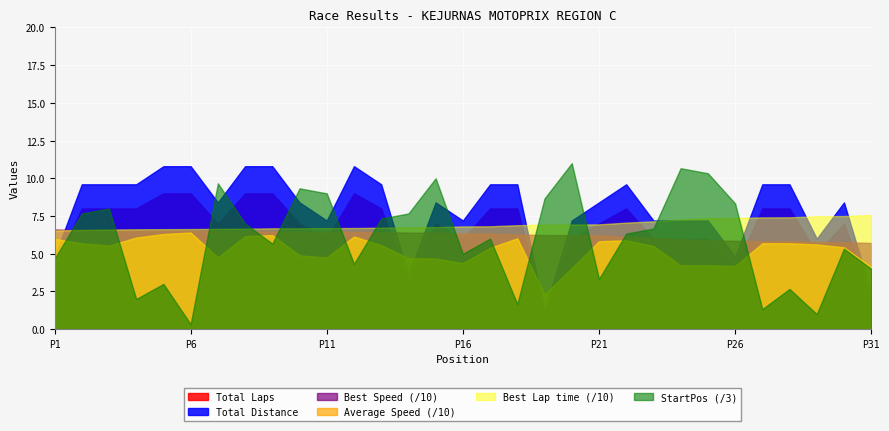

At which category is the sum across all series the highest?

8